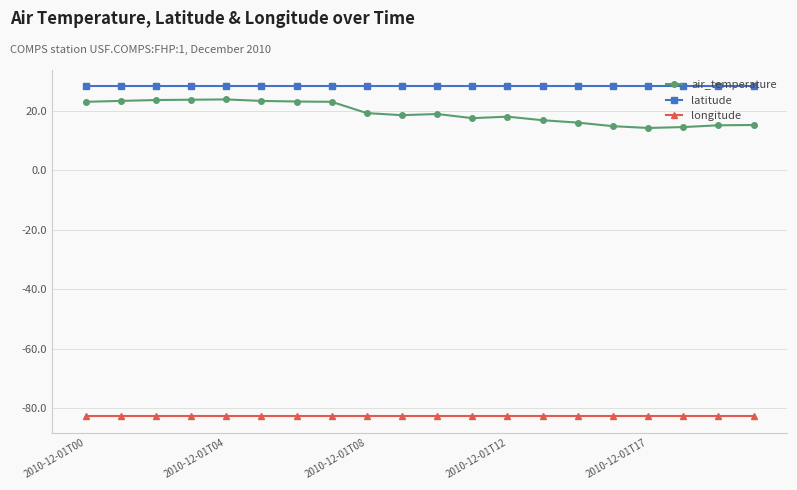

What is the value of the air_temperature point at the 11th from the left?

18.9